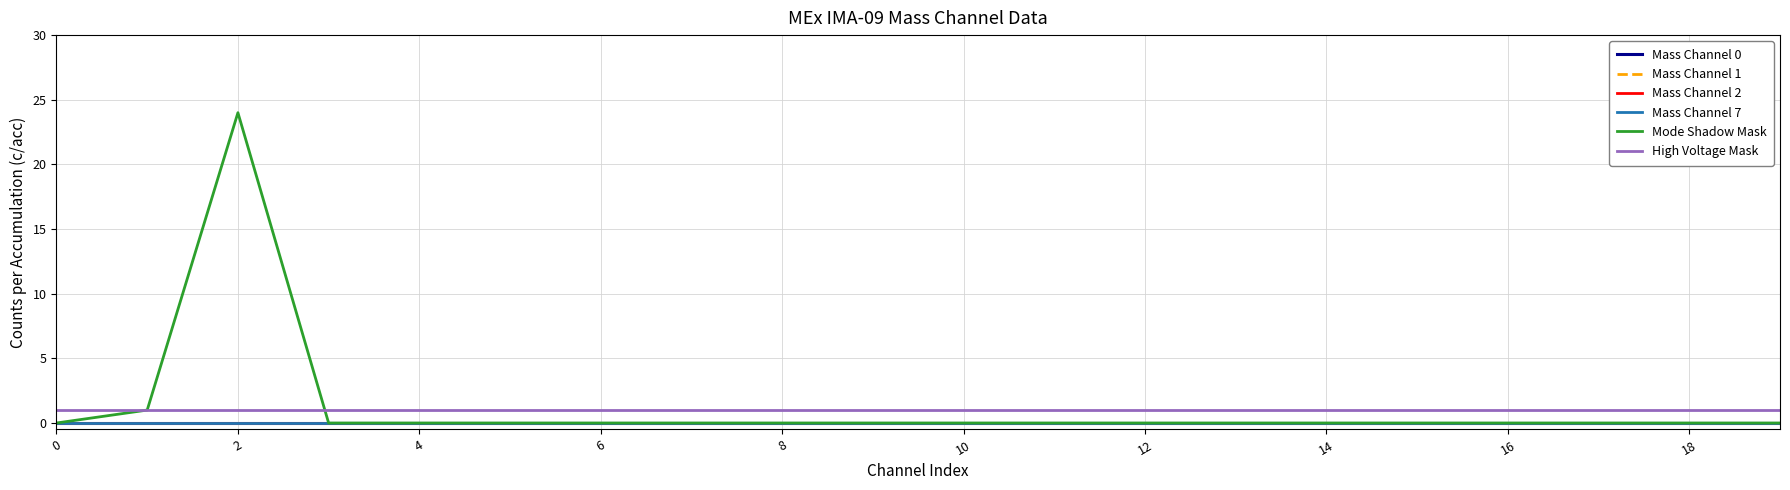

Is this an area chart (filled region under the line)?

No